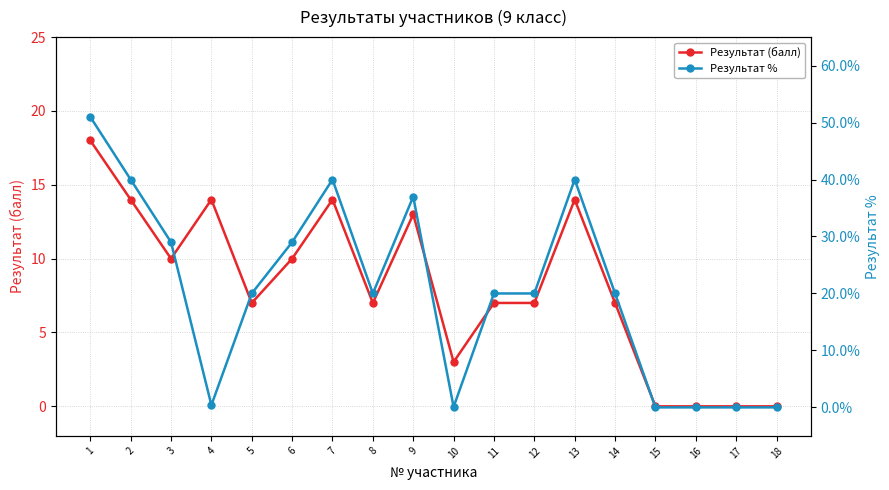

What are all the series names shown in the legend?

Результат (балл), Результат %